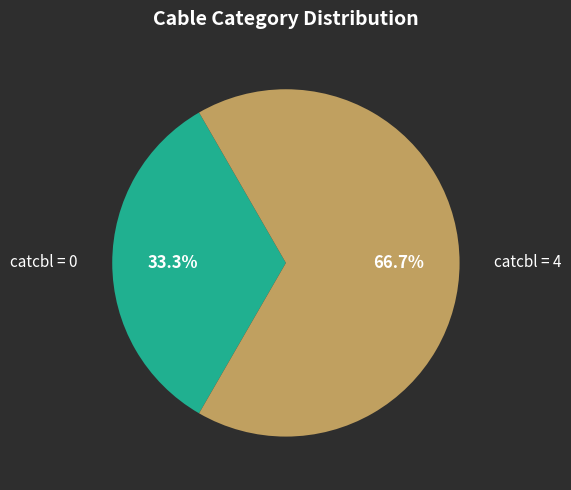

Rank the categories by value from lowest to highest.

catcbl = 0, catcbl = 4